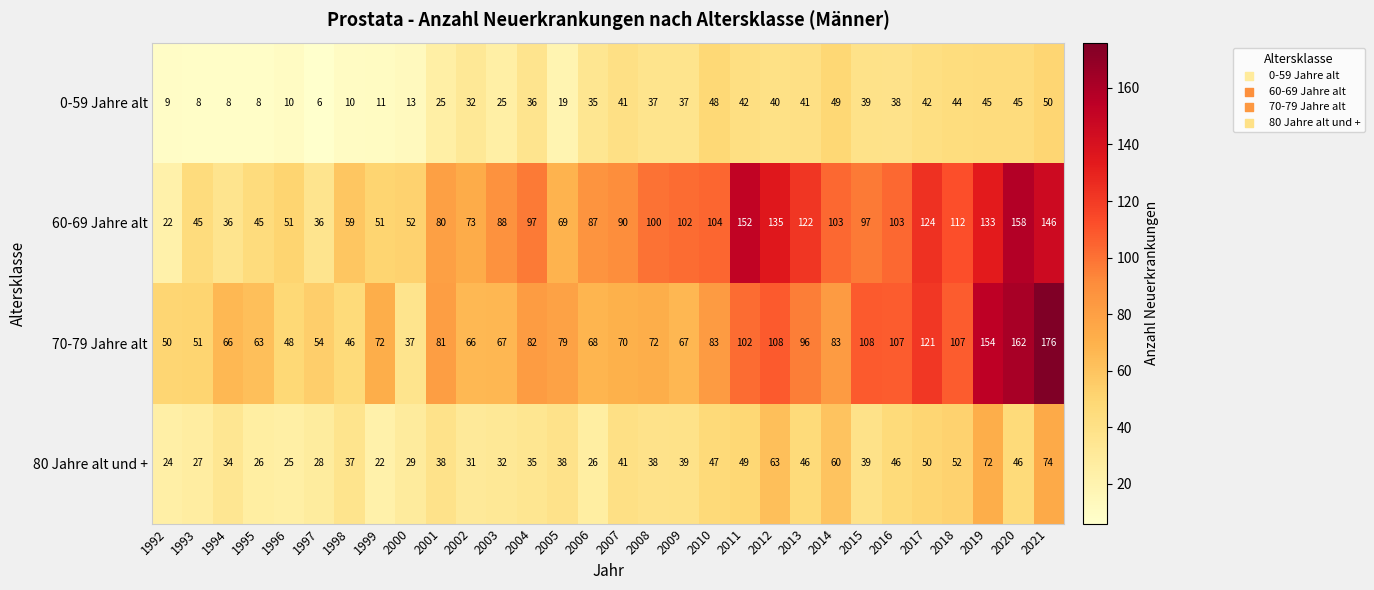

Rank the series at 1995 from highest to lowest value.

70-79 Jahre alt, 60-69 Jahre alt, 80 Jahre alt und +, 0-59 Jahre alt